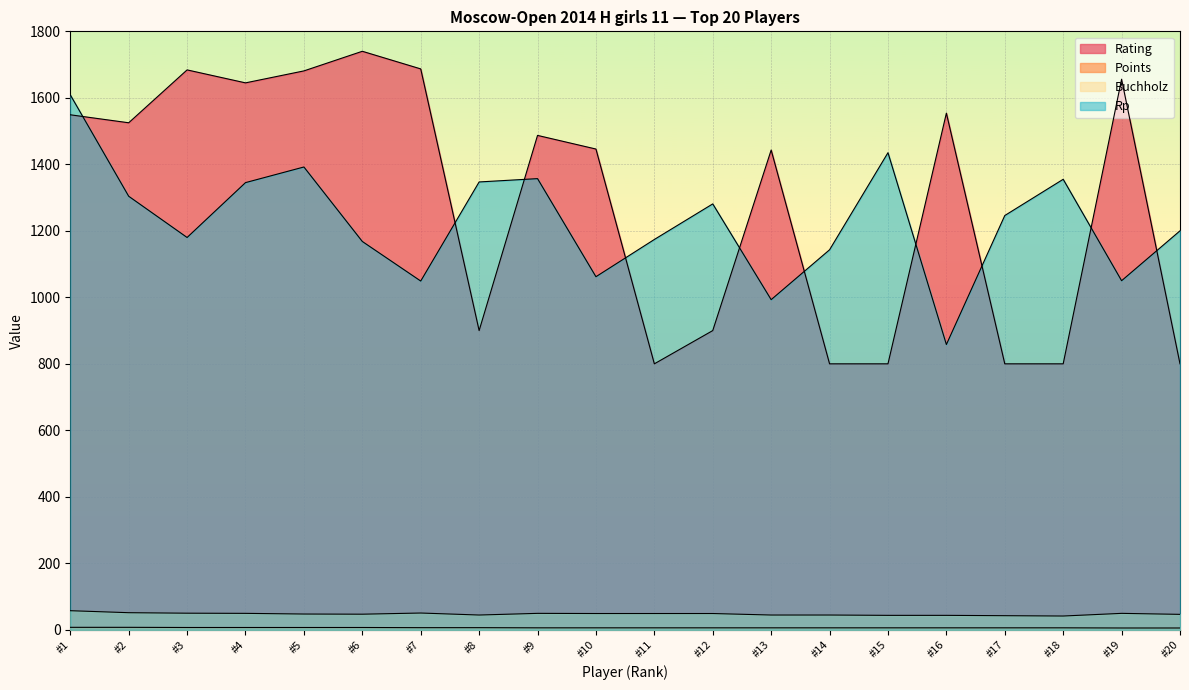

True or false: Points and Rp intersect in this chart.

False